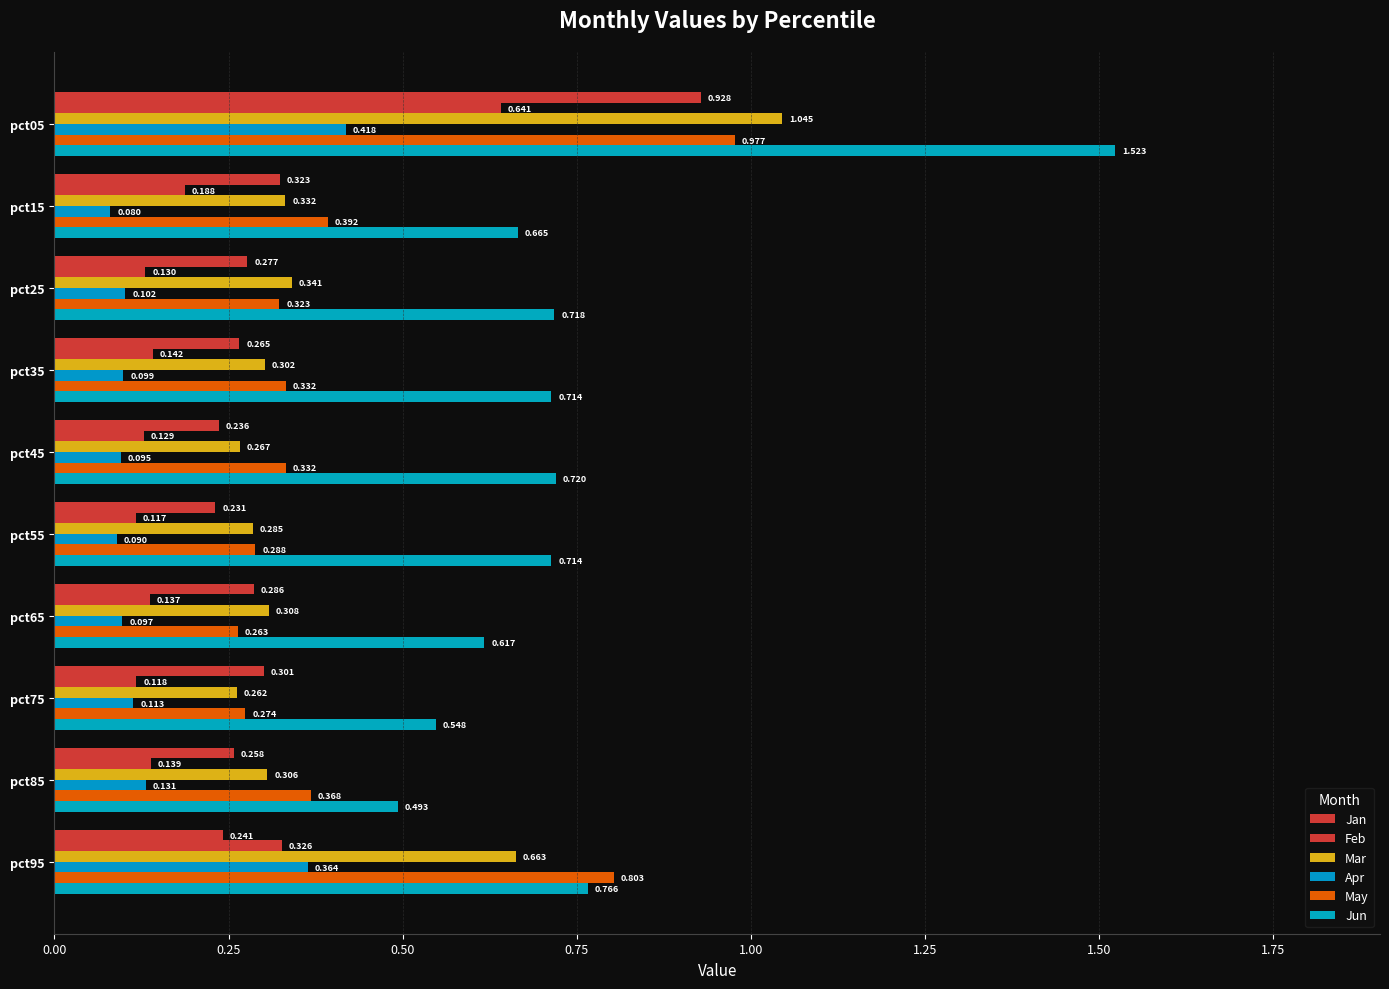

How many distinct data groups are displayed?

6